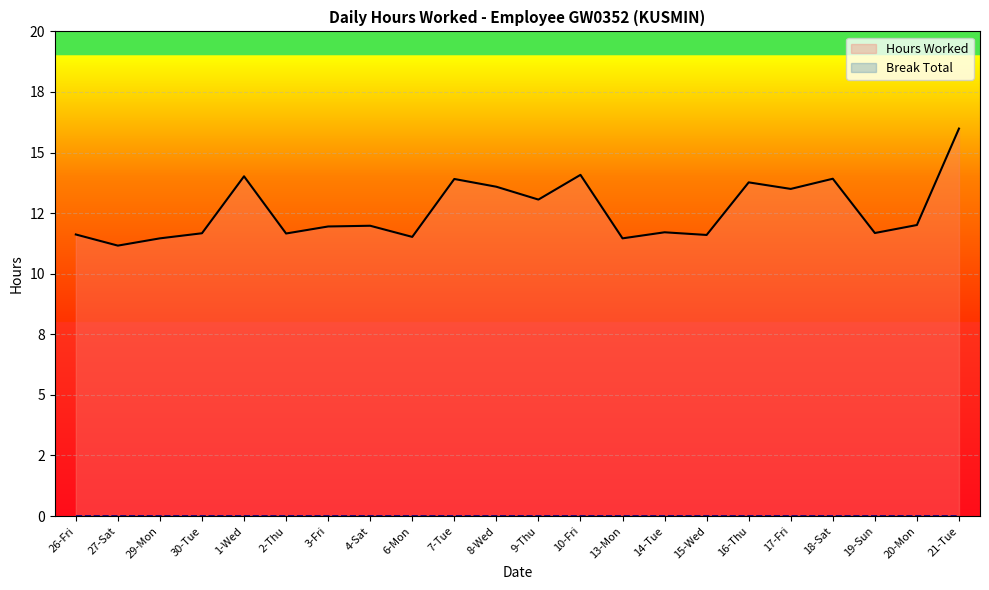

What is the difference between the maximum and minimum values in the Hours Worked series?

4.8